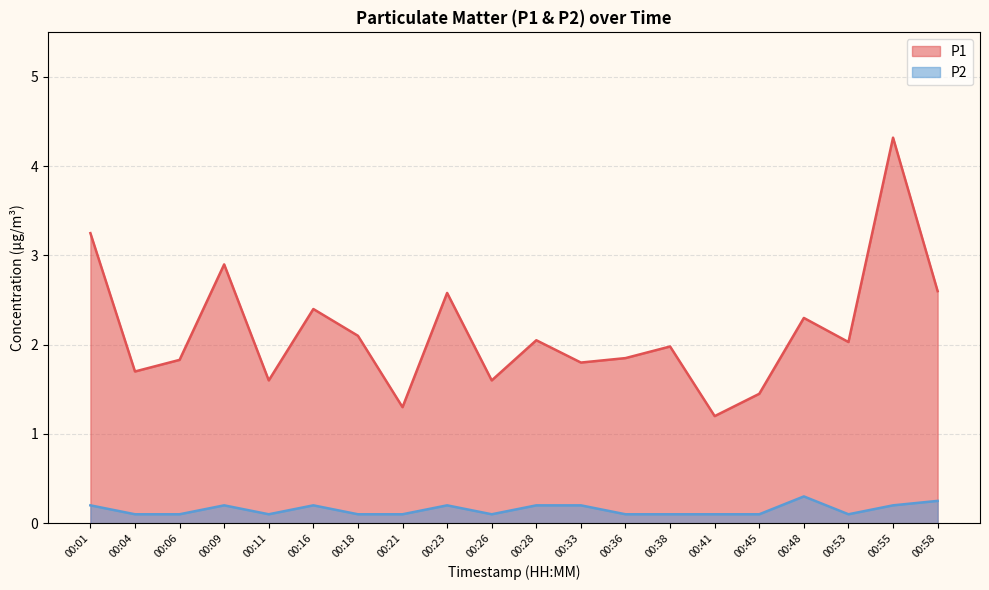

Rank the categories by P2 value from lowest to highest.

00:04, 00:06, 00:11, 00:18, 00:21, 00:26, 00:36, 00:38, 00:41, 00:45, 00:53, 00:01, 00:09, 00:16, 00:23, 00:28, 00:33, 00:55, 00:58, 00:48